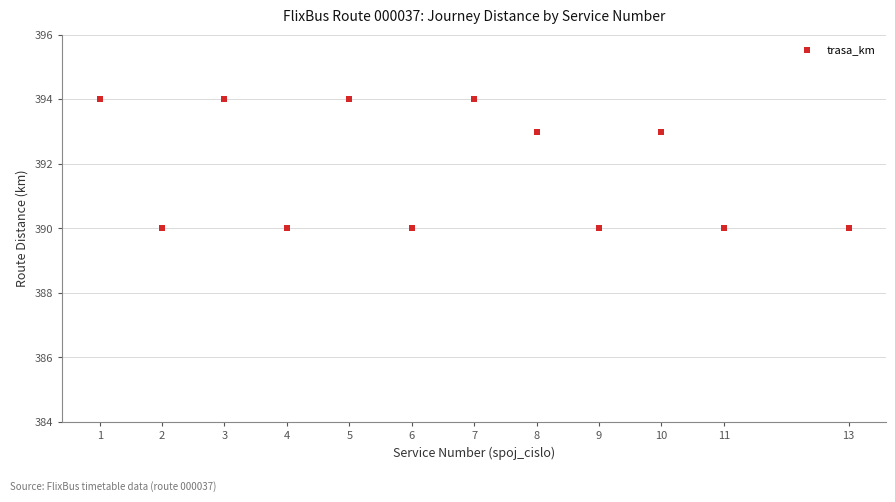

What is the average Y value?

392